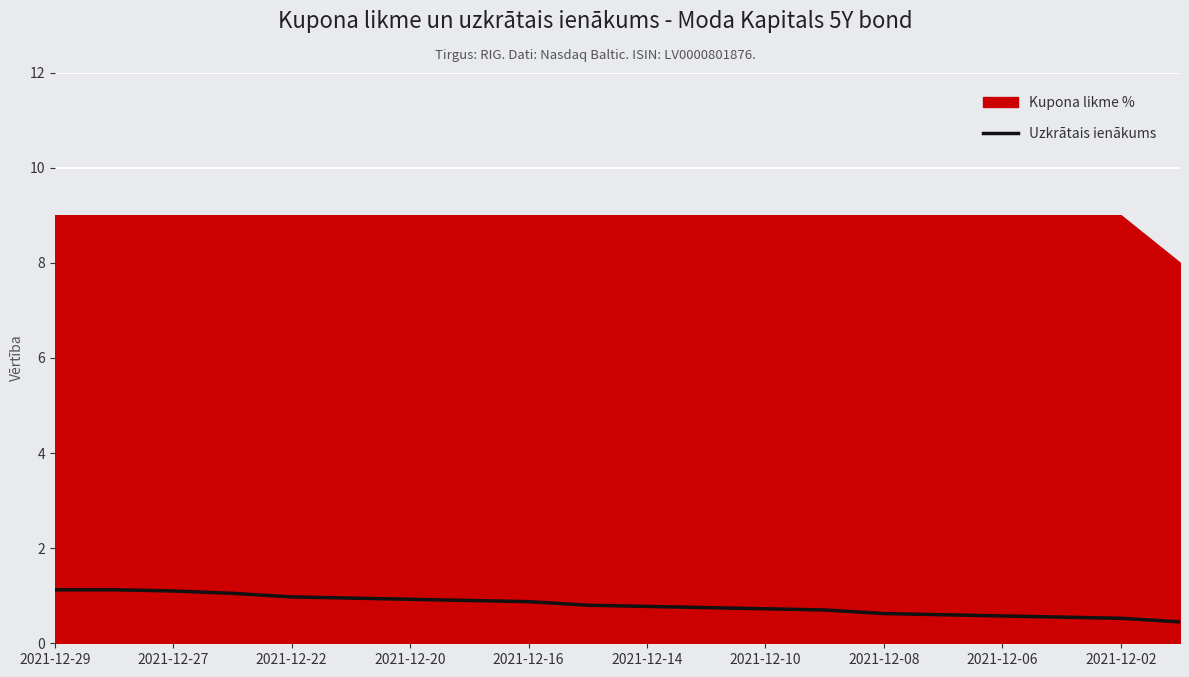

The Uzkrātais ienākums series shows 0.7 at 2021-12-10. True or false?

True